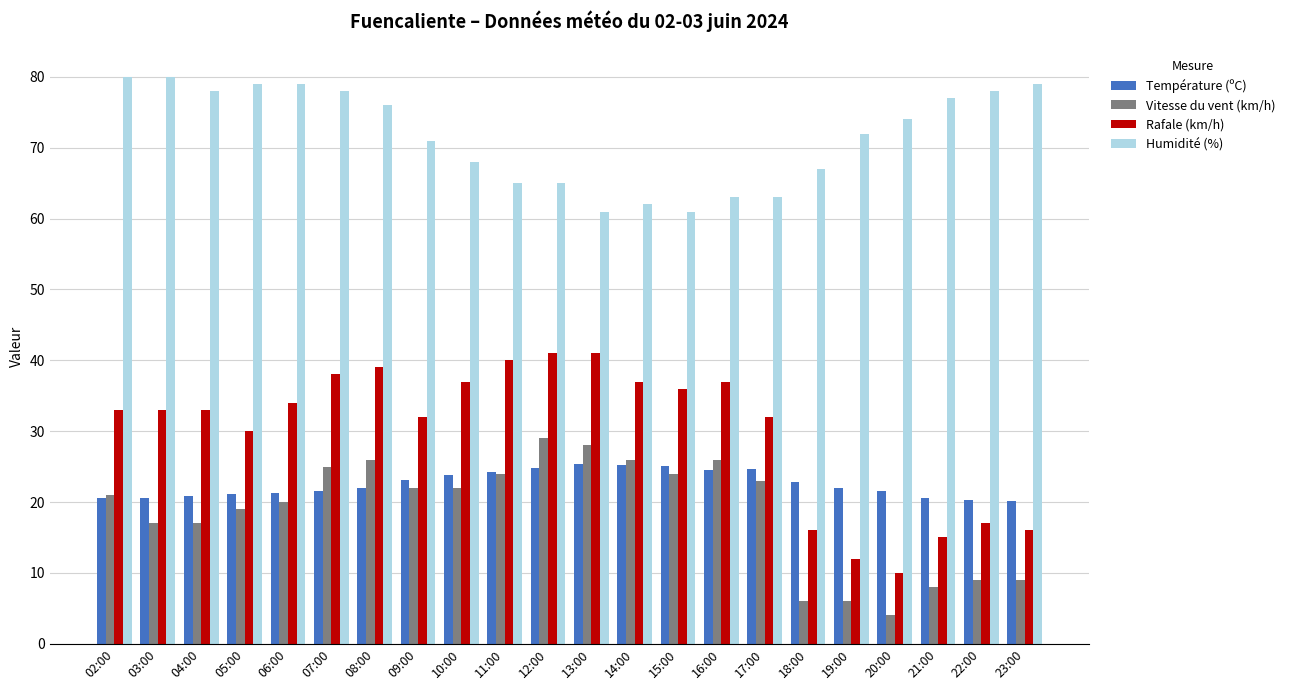

Count the number of categories in the chart.

22